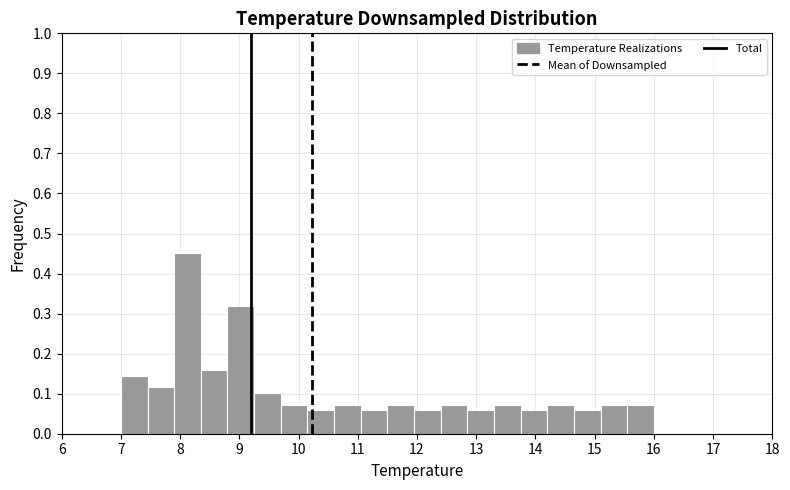

Which range on the x-axis has the tallest bar?

7.90 to 8.35